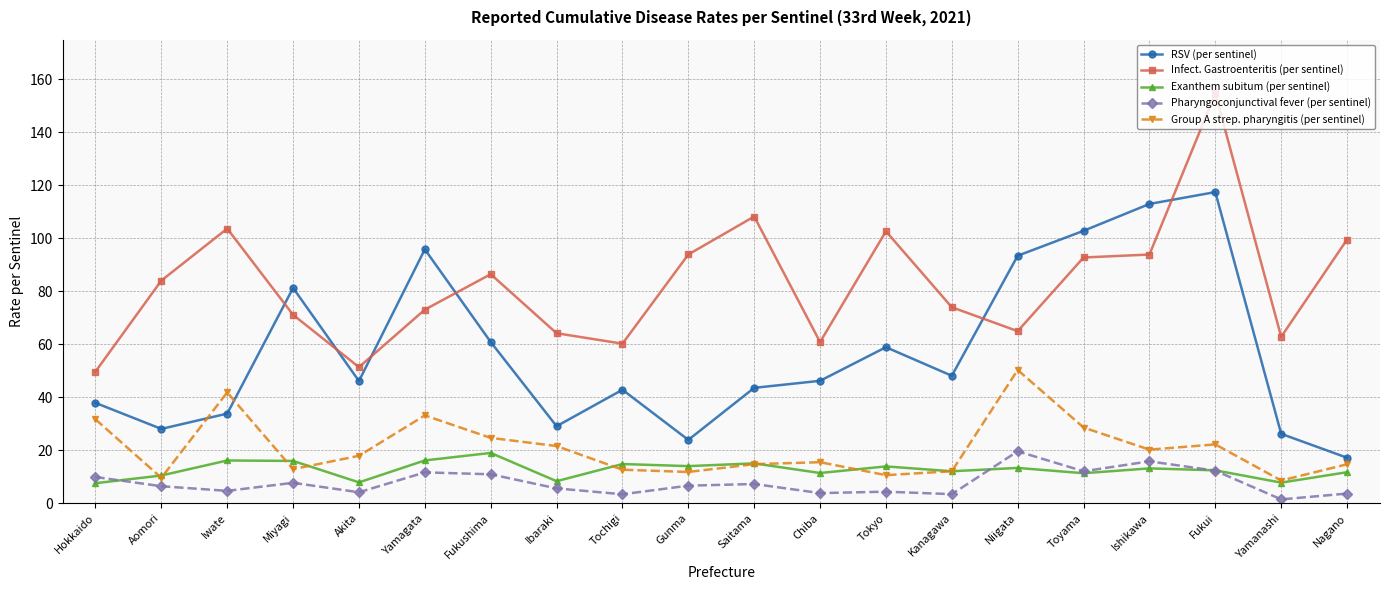

What is the total value across all series at Fukushima?

202.0